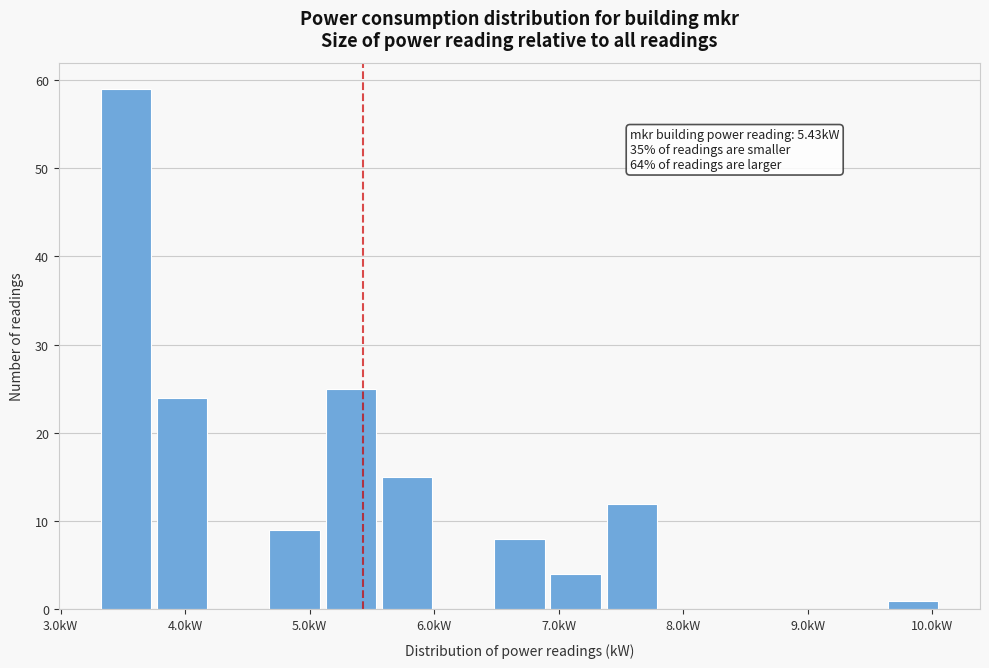

Which range on the x-axis has the tallest bar?

3.3 to 3.8